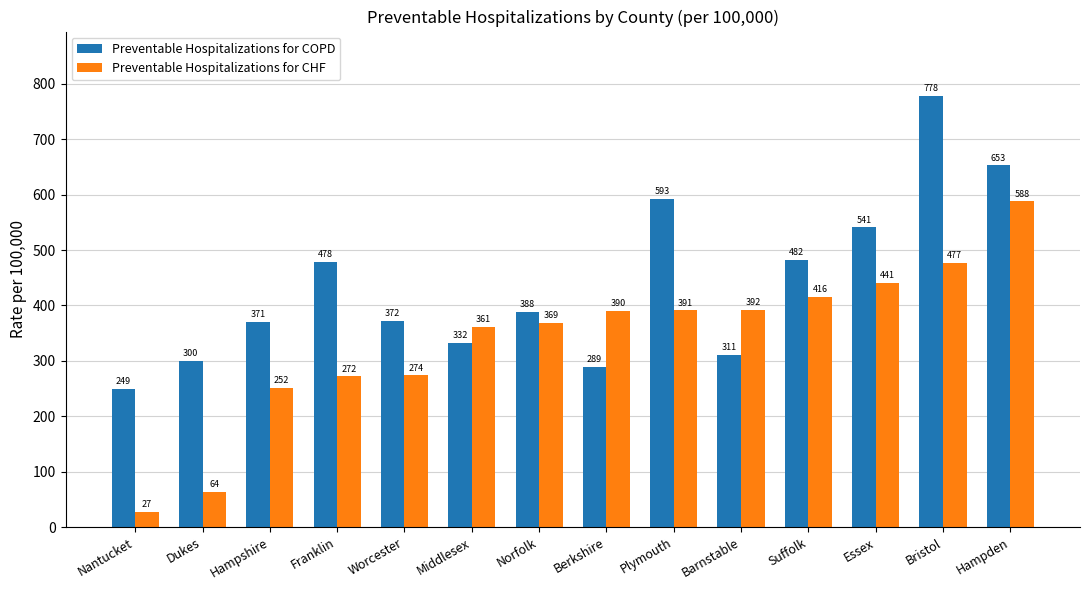

What is the difference between the Preventable Hospitalizations for CHF values at Suffolk and Berkshire?

26.1